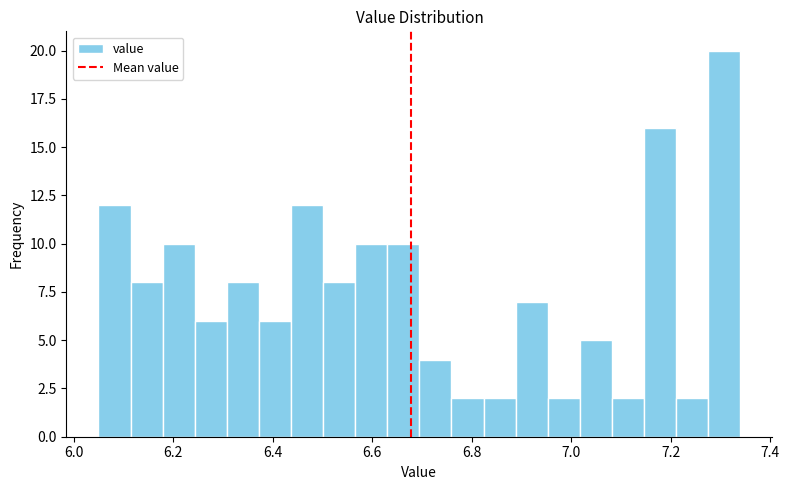

Read against the x-axis, roughly where is the centre of the tallest bar?

7.30